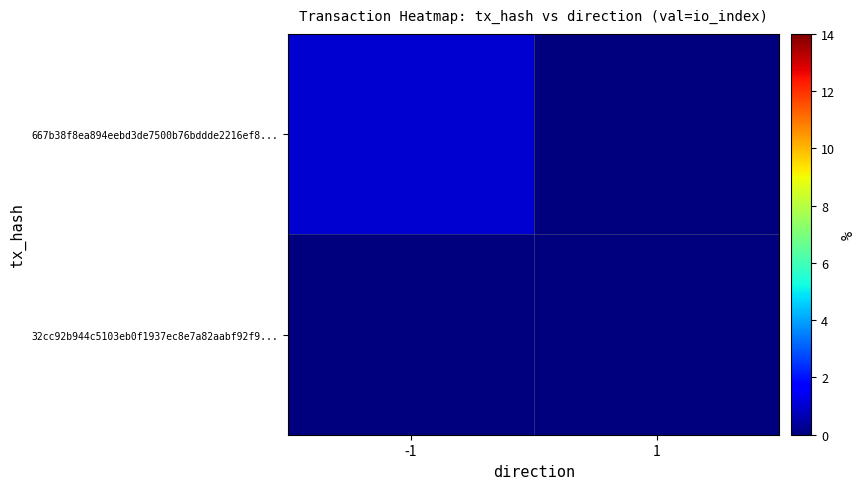

How many series are shown in this chart?

2